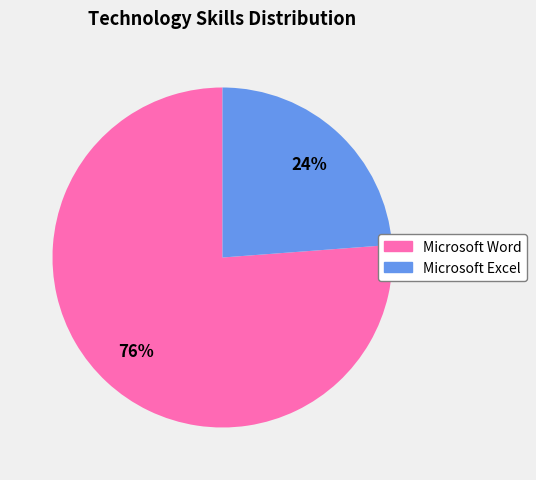

To the nearest percent, what is the difference between the Microsoft Excel and Microsoft Word slice percentages?

52%